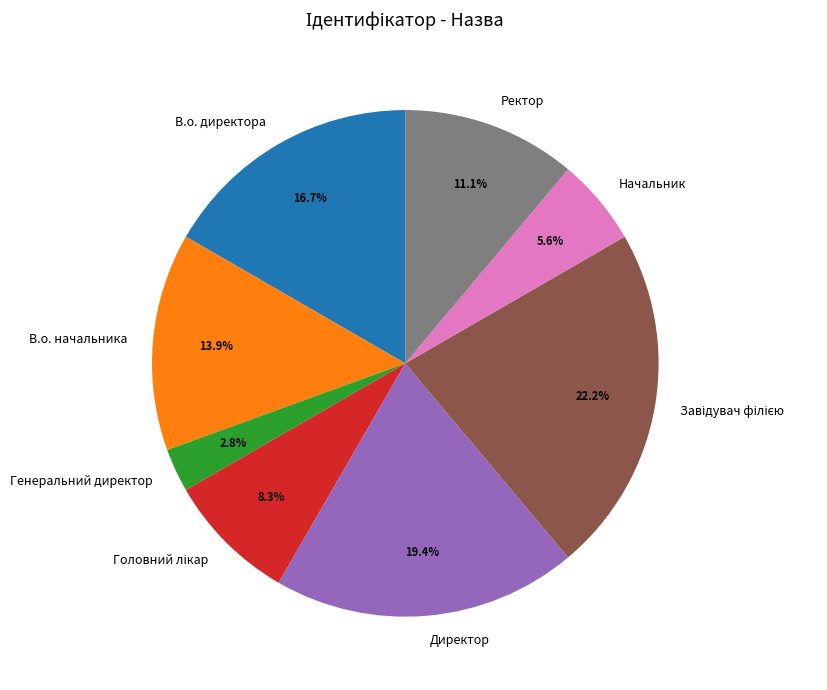

What percentage is NOT represented by Директор?

80.6%